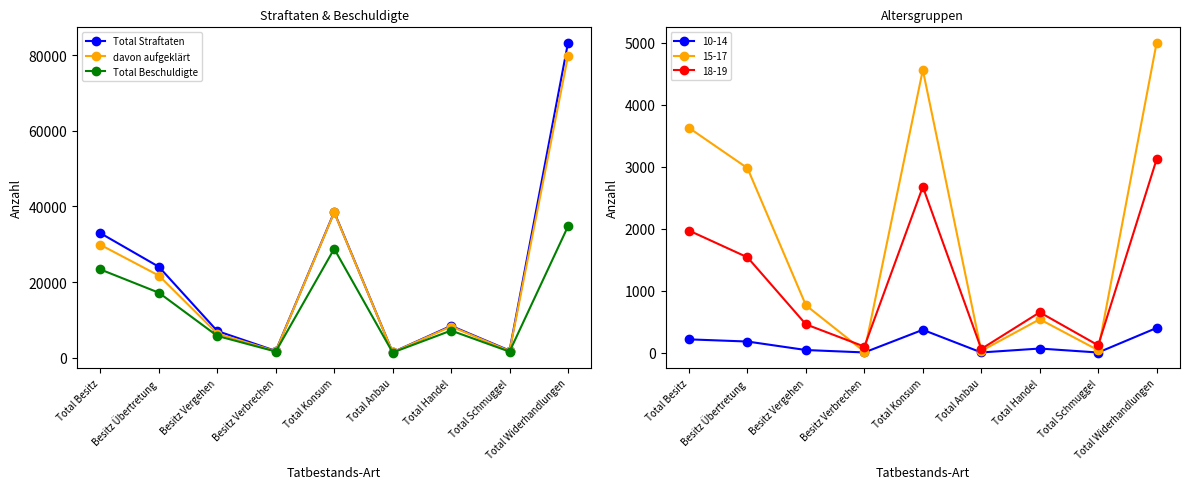

At which category is the sum across all series the highest?

Total Widerhandlungen